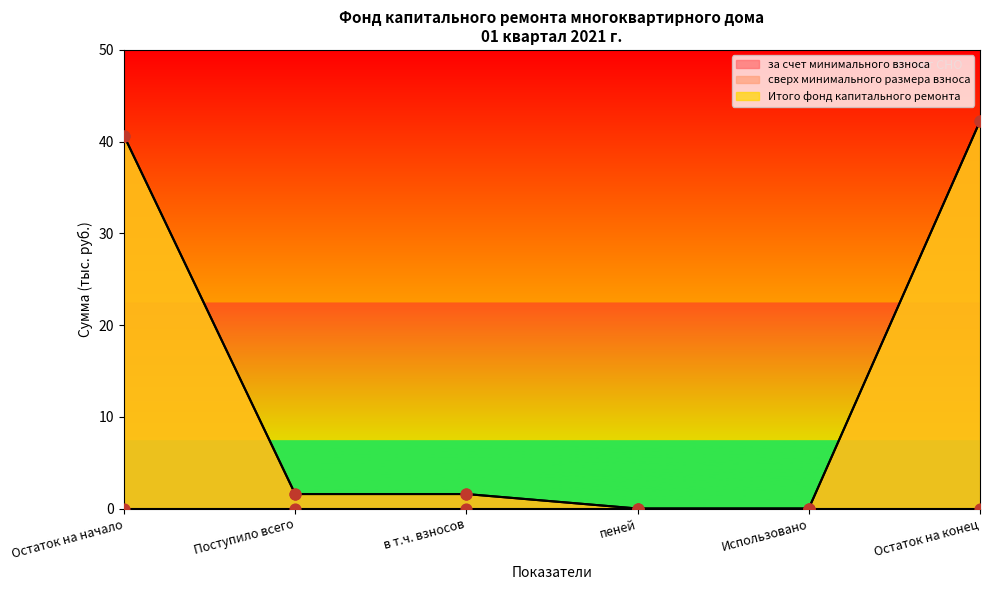

What is the total value across all series at Остаток на начало?

81.3